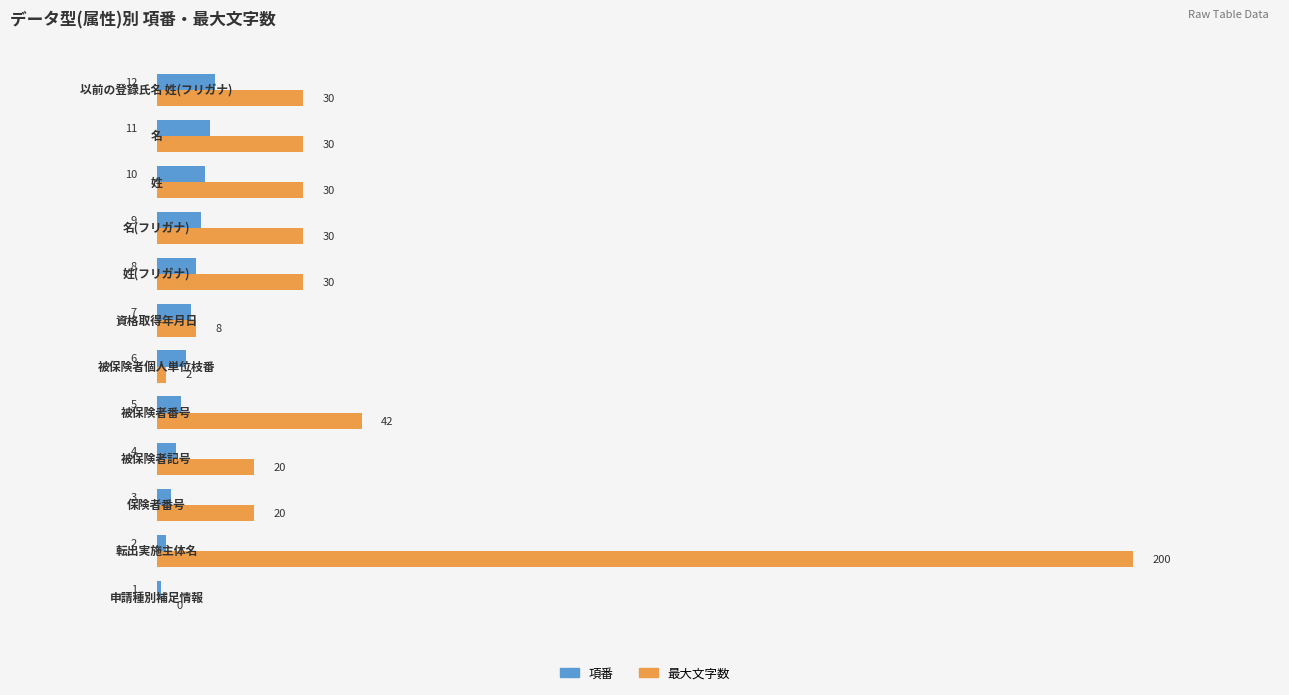

Which series has the largest total across all categories?

最大文字数